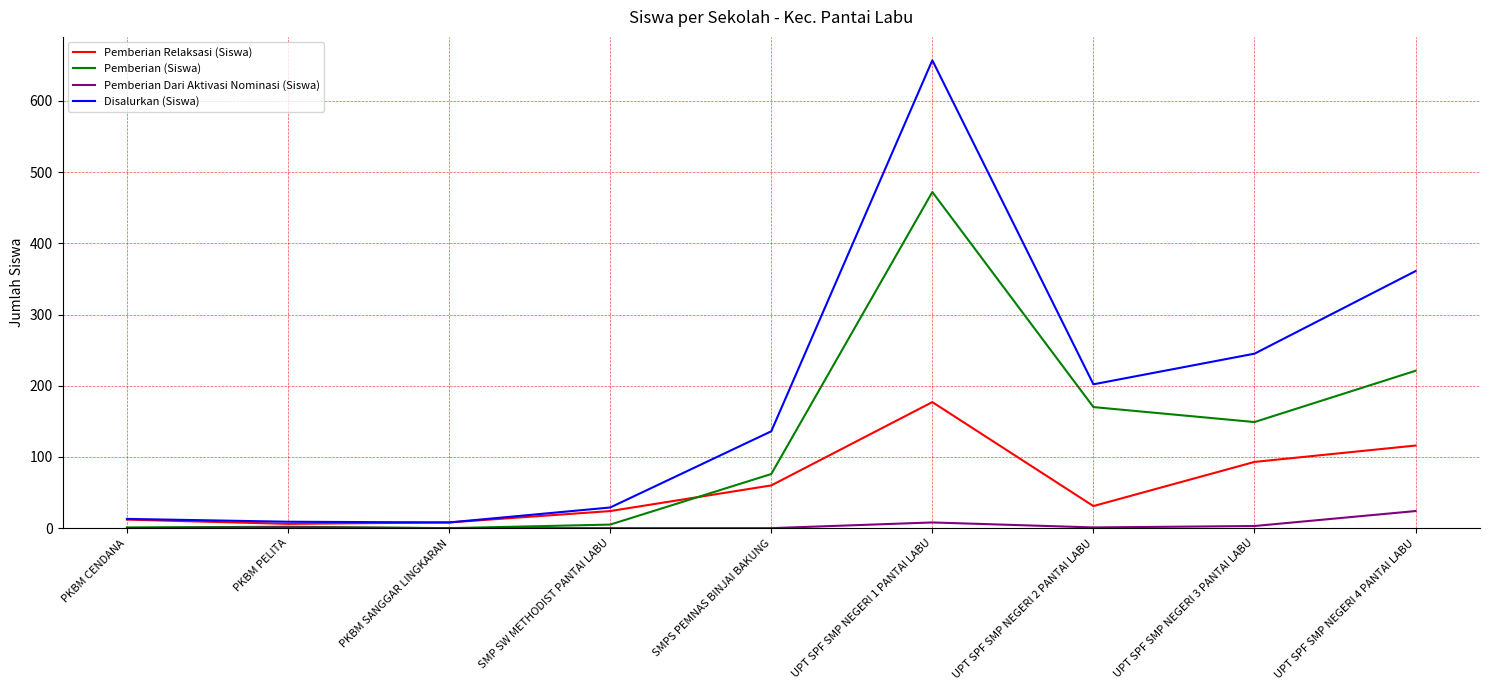

Between PKBM PELITA and SMPS PEMNAS BINJAI BAKUNG, which series saw the biggest shift?

Disalurkan (Siswa)